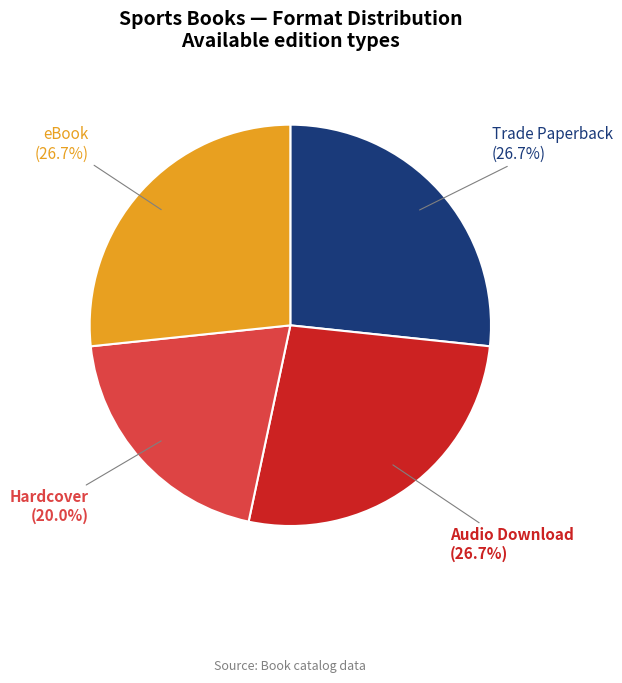

Is there a majority slice in this chart?

No